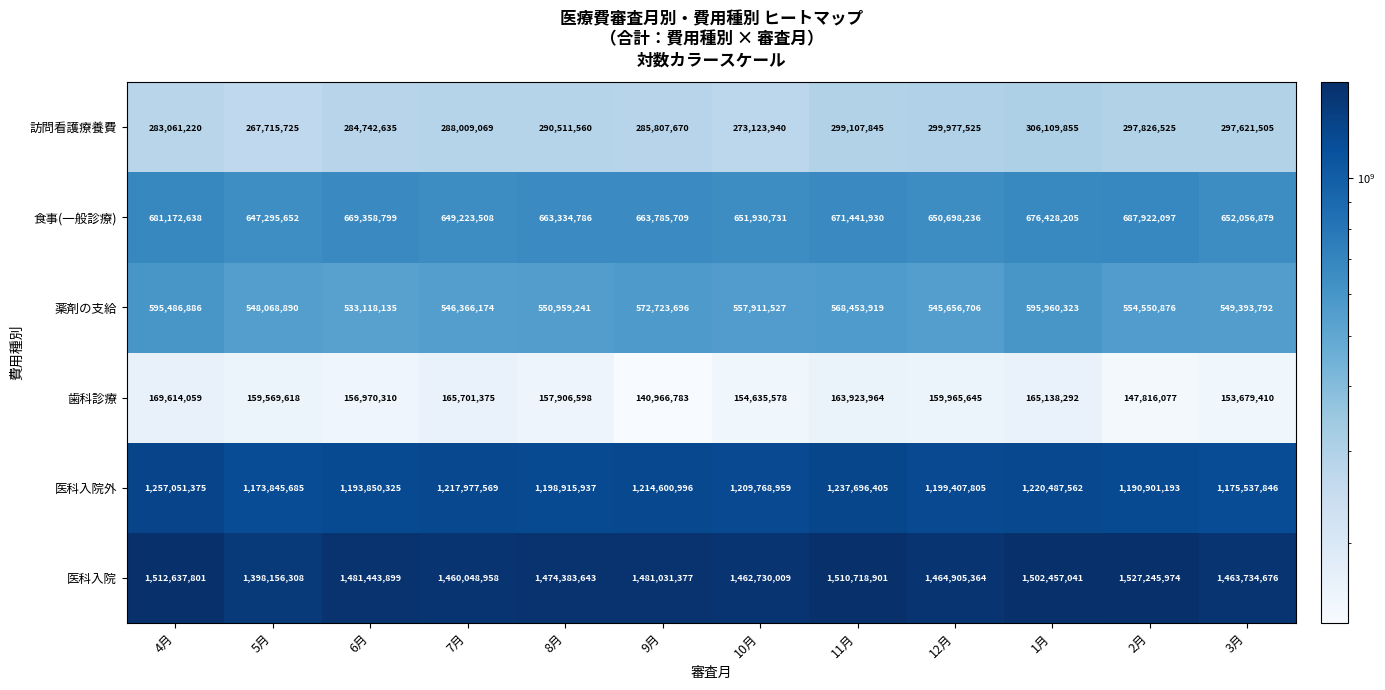

Between 5月 and 9月, which series saw the biggest shift?

医科入院